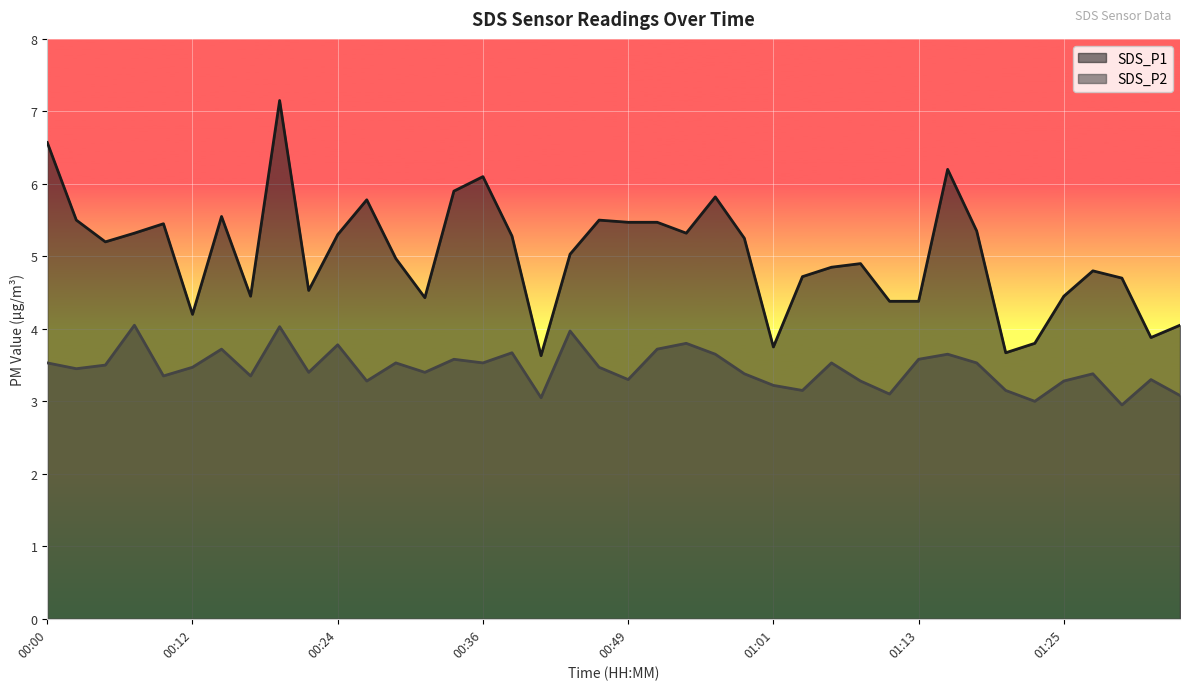

How many values in the SDS_P2 series exceed 3?

38